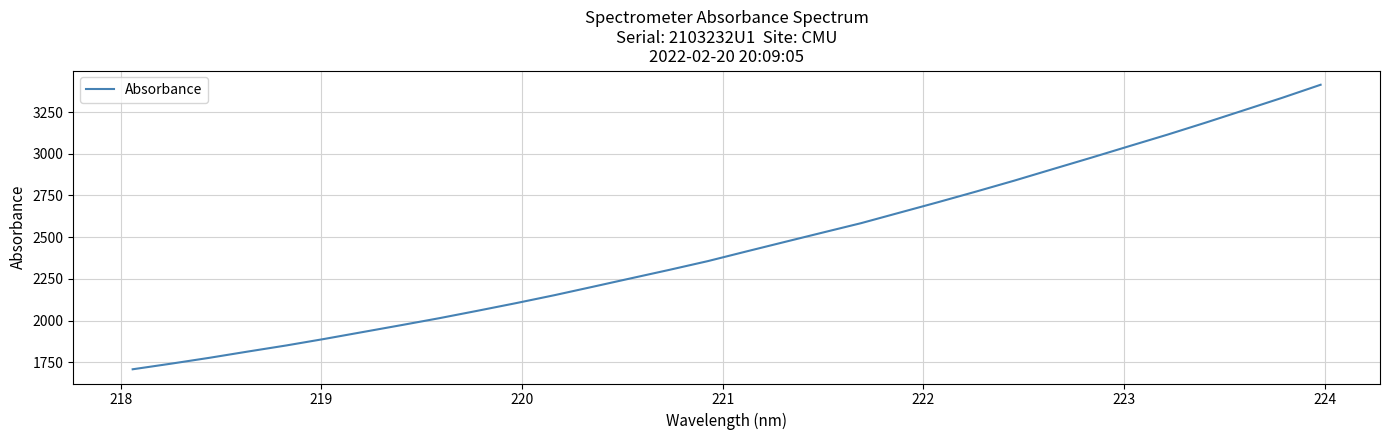

How many values are below 2413?

16